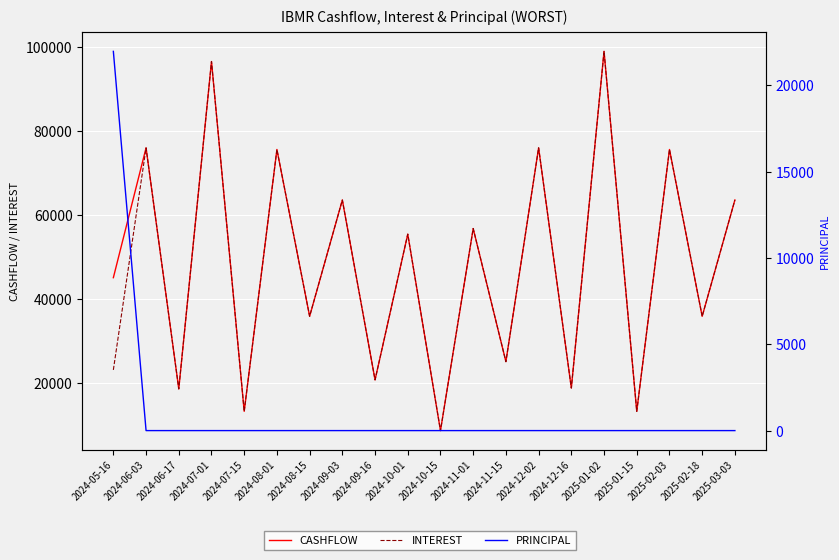

List the series in order of their peak value, highest first.

CASHFLOW, INTEREST, PRINCIPAL